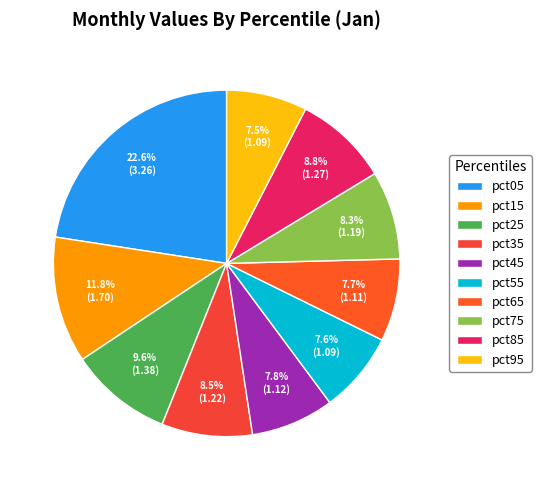

What is the total percentage of pct25 and pct55?

17.1%